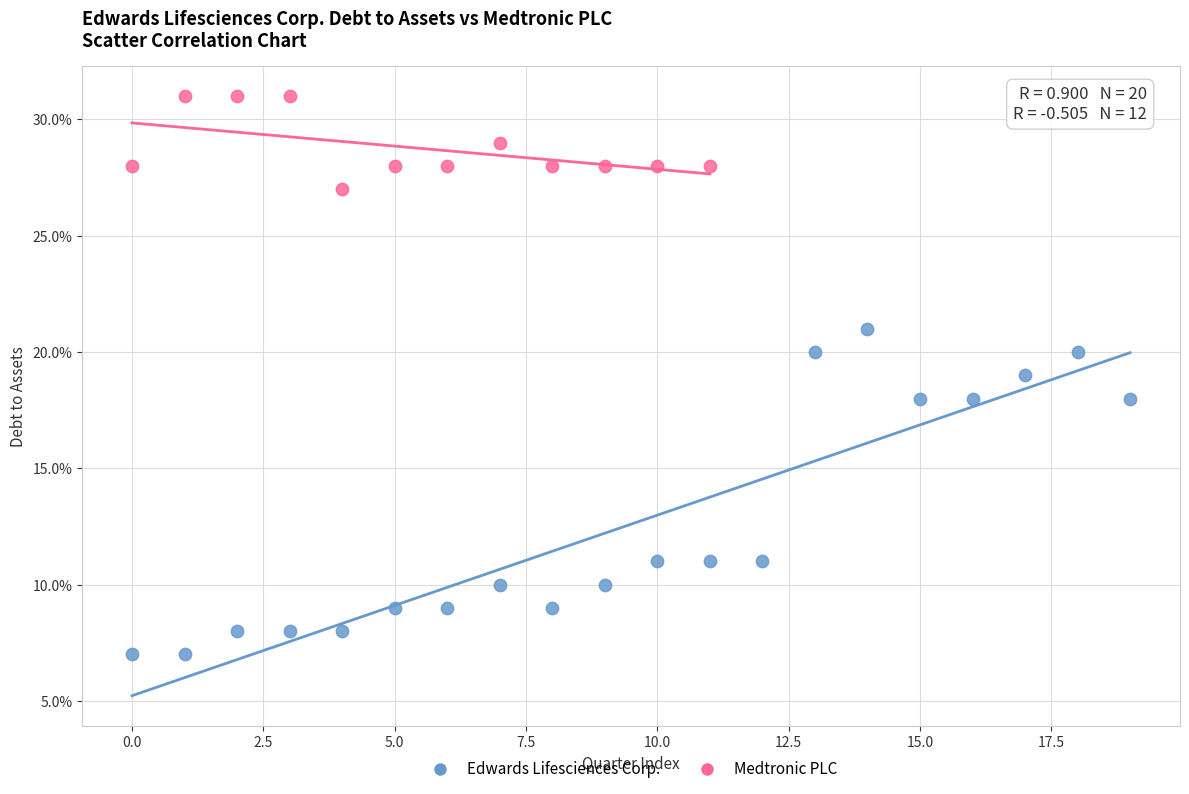

What are all the series names shown in the legend?

Edwards Lifesciences Corp., Medtronic PLC